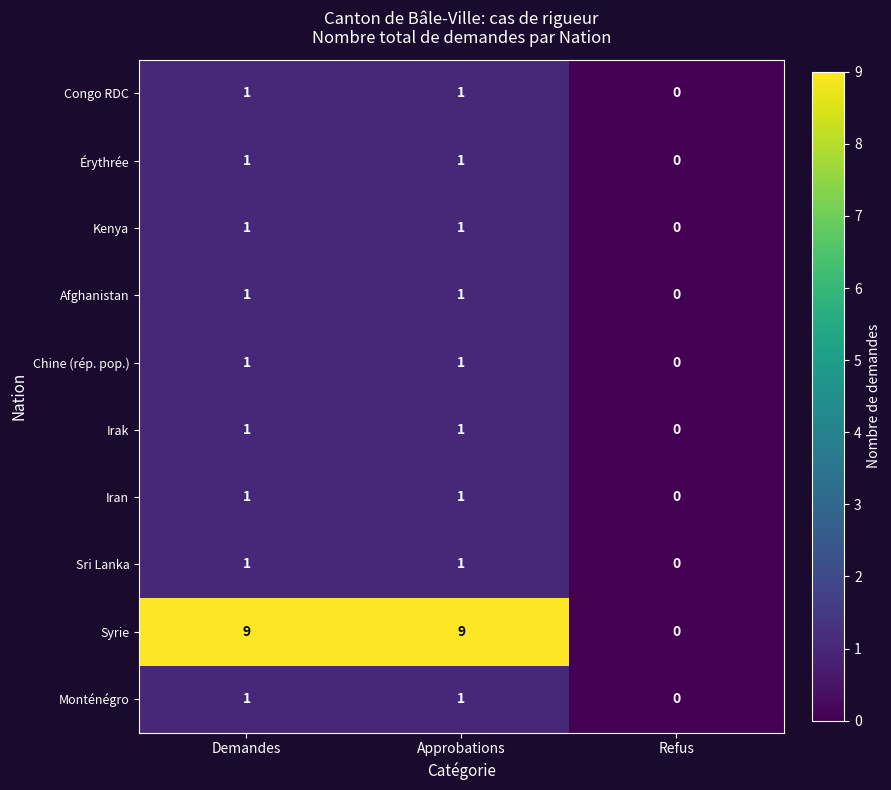

Count the Chine (rép. pop.) values in the range 0 to 1.

3